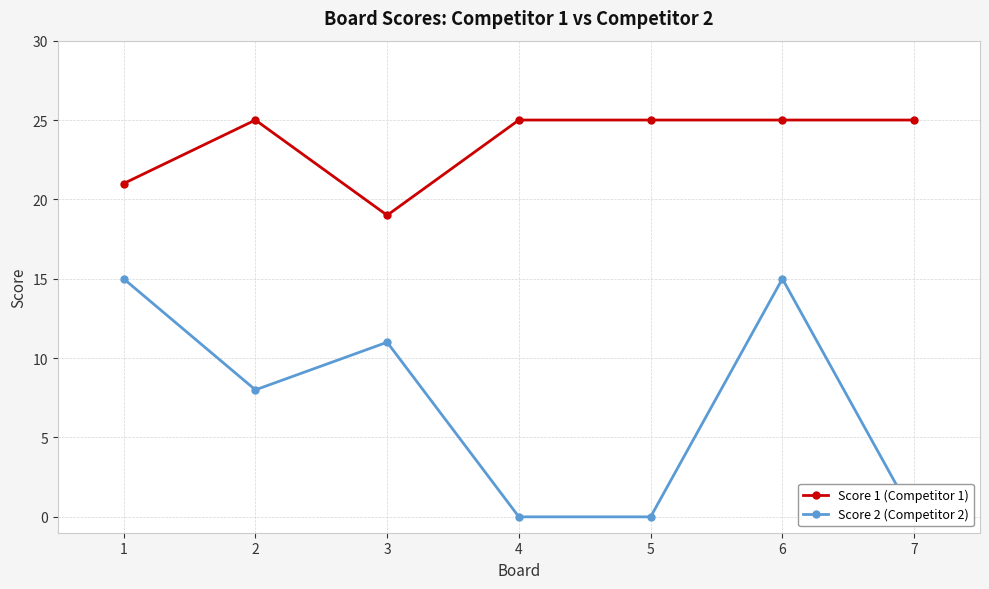

What value does the Score 1 (Competitor 1) series have at 4?

25